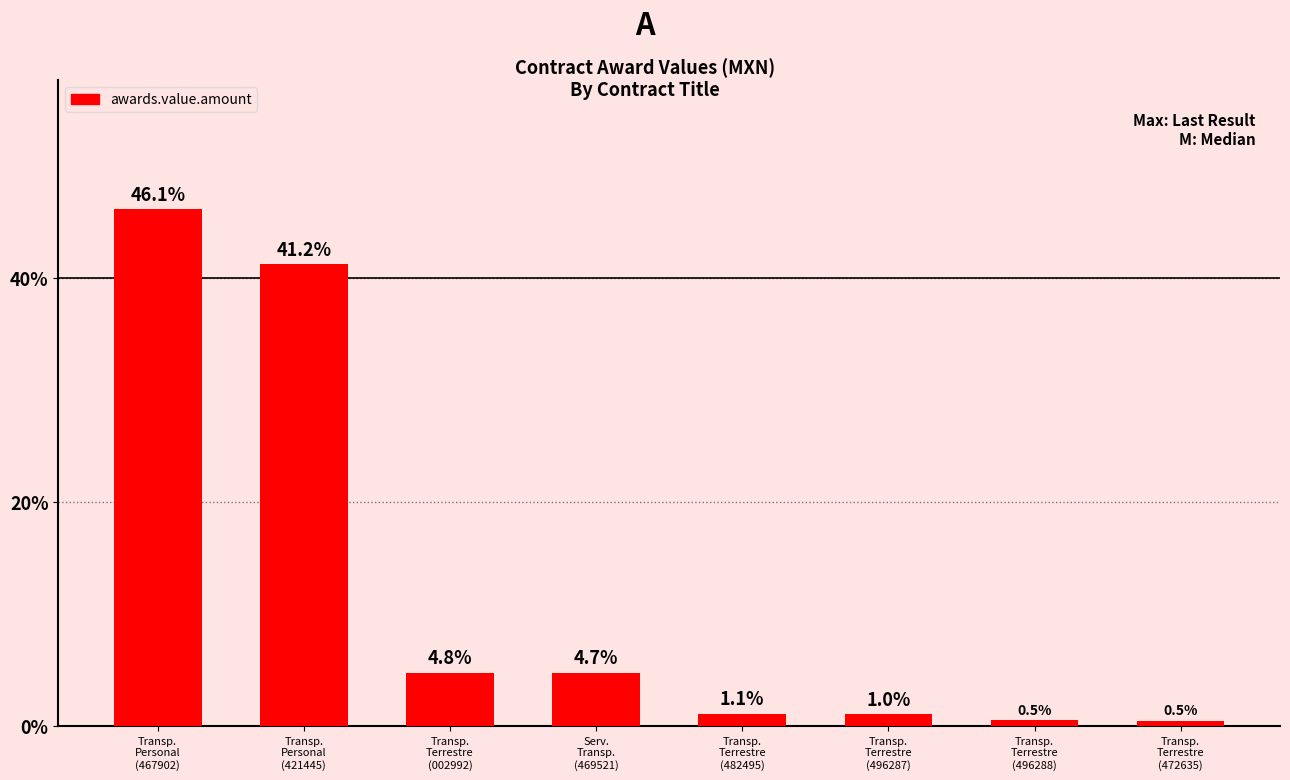

What is the difference between the second highest and second lowest values?

40.7